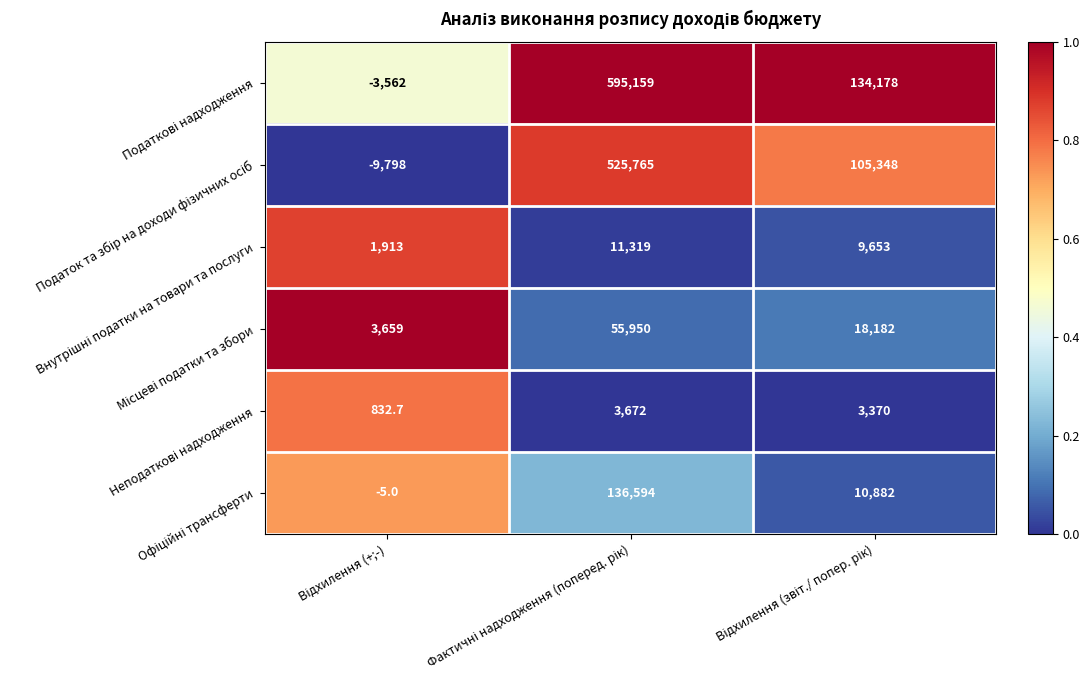

What is the maximum value shown in the chart?

595159.0